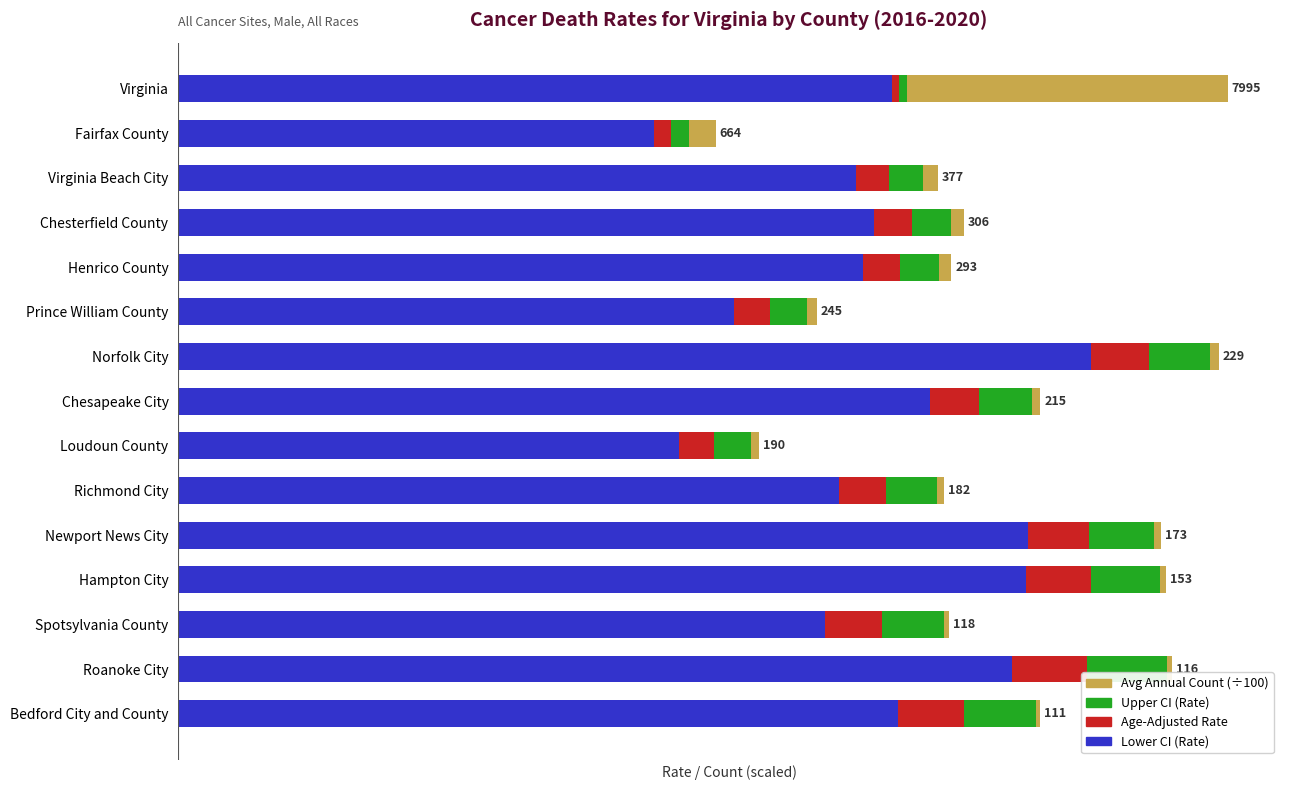

What is the highest value of the Avg Annual Count (÷100) series?

79.9